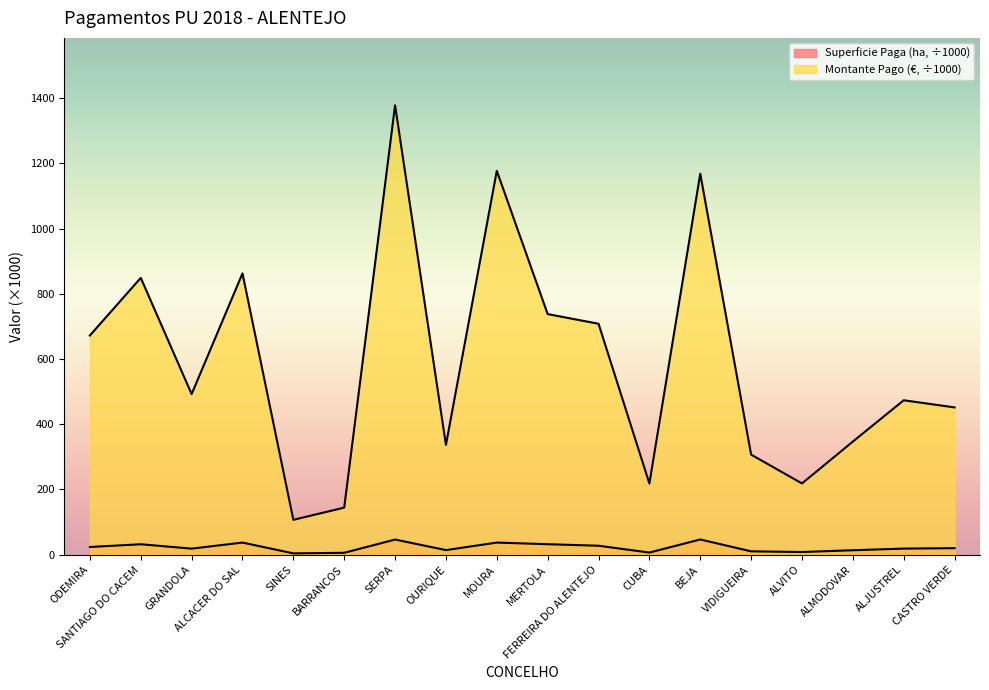

True or false: Superficie Paga (ha) has a value of 3.7 at CUBA.

False